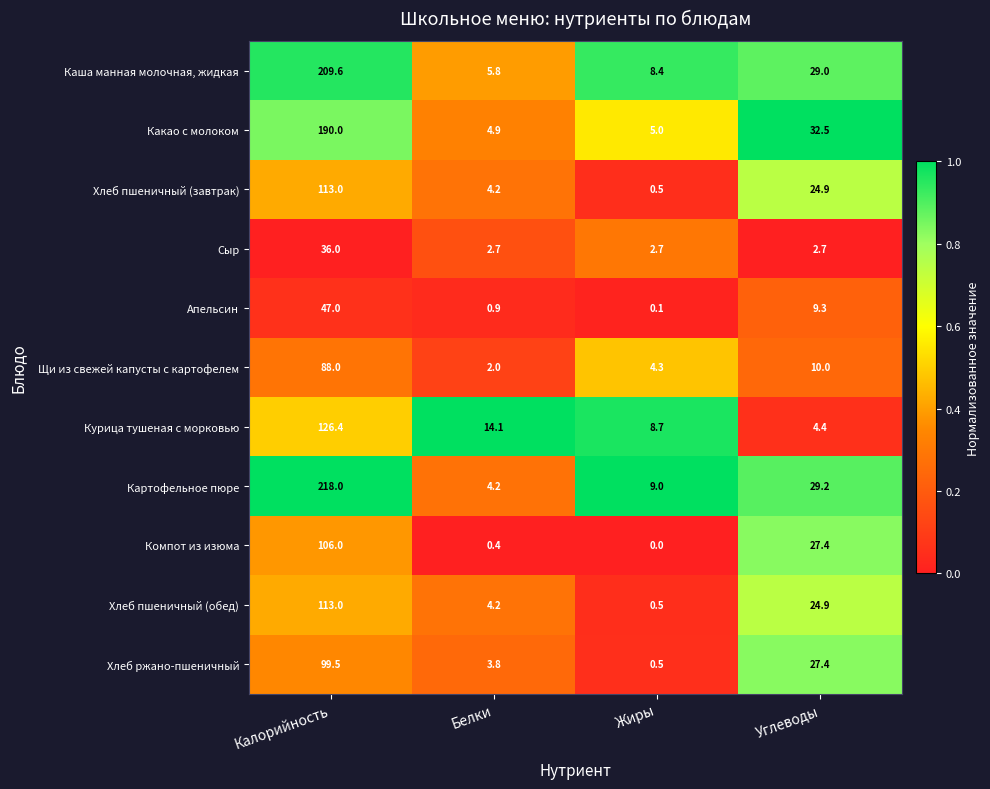

True or false: Хлеб пшеничный (обед) has a value of 7.4 at Белки.

False